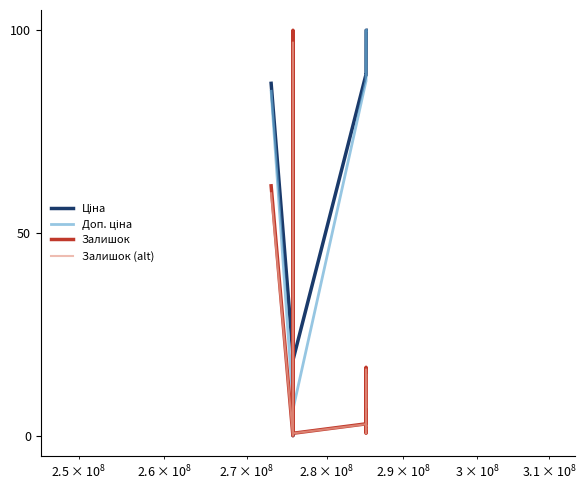

What is the highest value of the Залишок series?

100.0